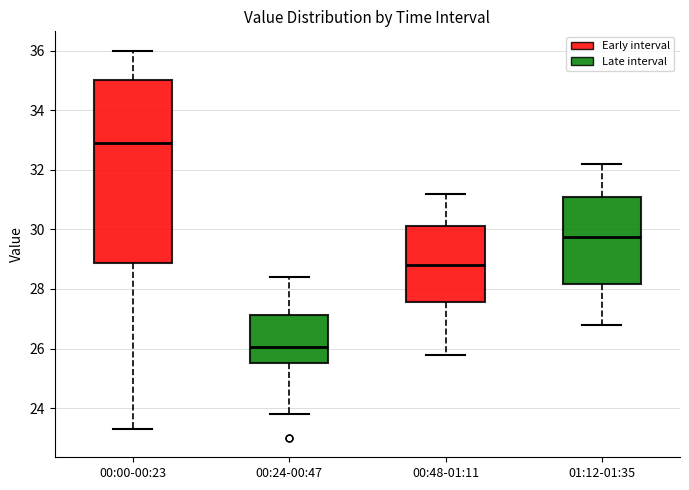

Reading left to right, read every box against the y-axis: the position of its median line, the range the box covers, and the ends of its whiskers. The values are not printed on the chart, so give them approximately, as read against the axis.

00:00-00:23: median 33.0, box 28.8 to 35.0, whiskers 23.4 to 36.0
00:24-00:47: median 26.0, box 25.6 to 27.2, whiskers 23.8 to 28.4
00:48-01:11: median 28.8, box 27.6 to 30.2, whiskers 25.8 to 31.2
01:12-01:35: median 29.8, box 28.2 to 31.2, whiskers 26.8 to 32.2